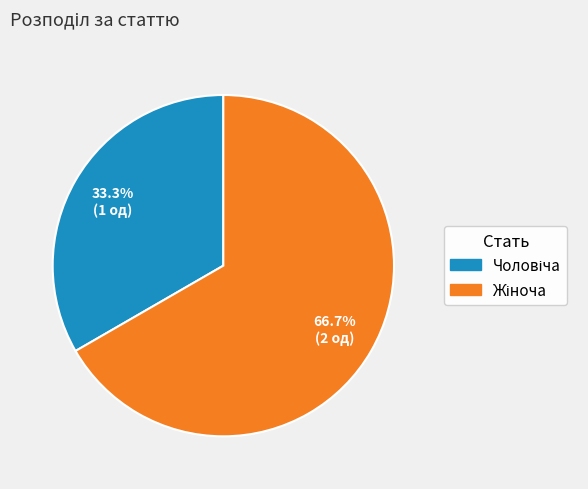

Does any single category account for the majority?

Yes